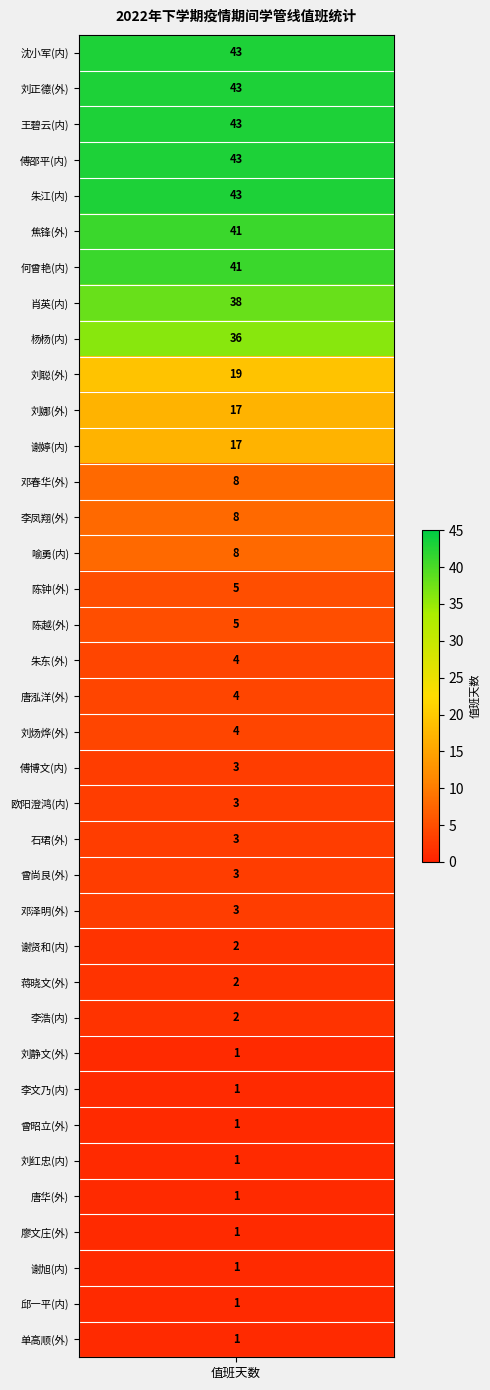

True or false: the data shows 11 at 喻勇.

False